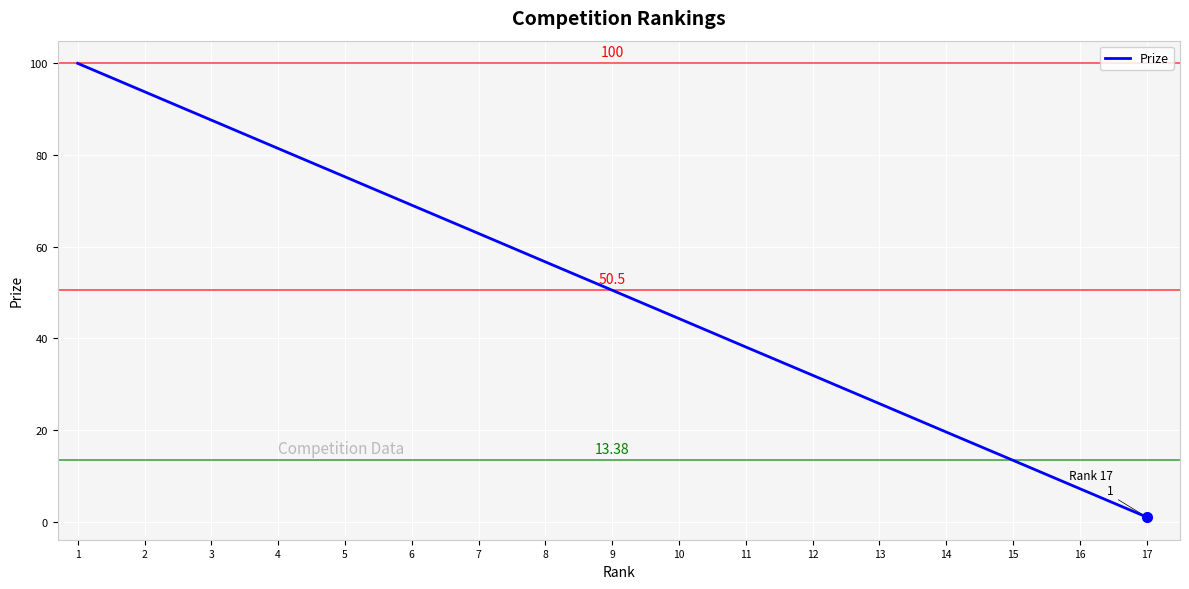

What is the difference between the maximum and minimum values?

99.0